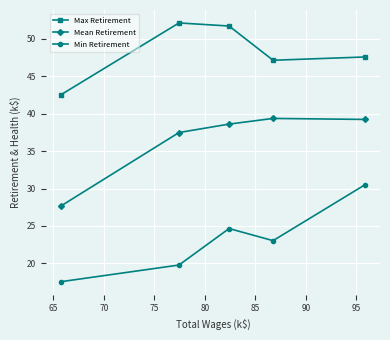

List the series in order of their peak value, highest first.

Max Retirement, Mean Retirement, Min Retirement